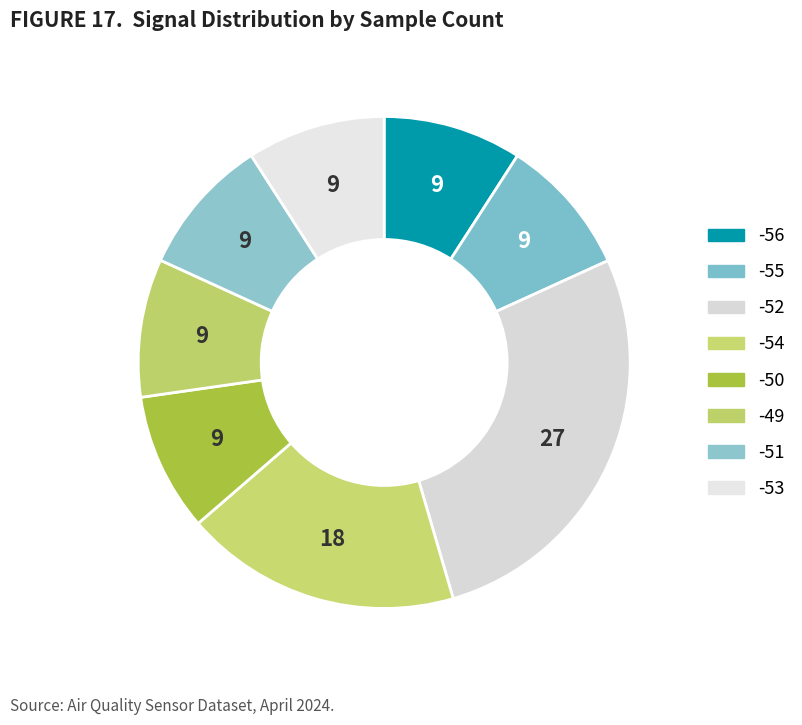

Count the number of slices in the pie.

8